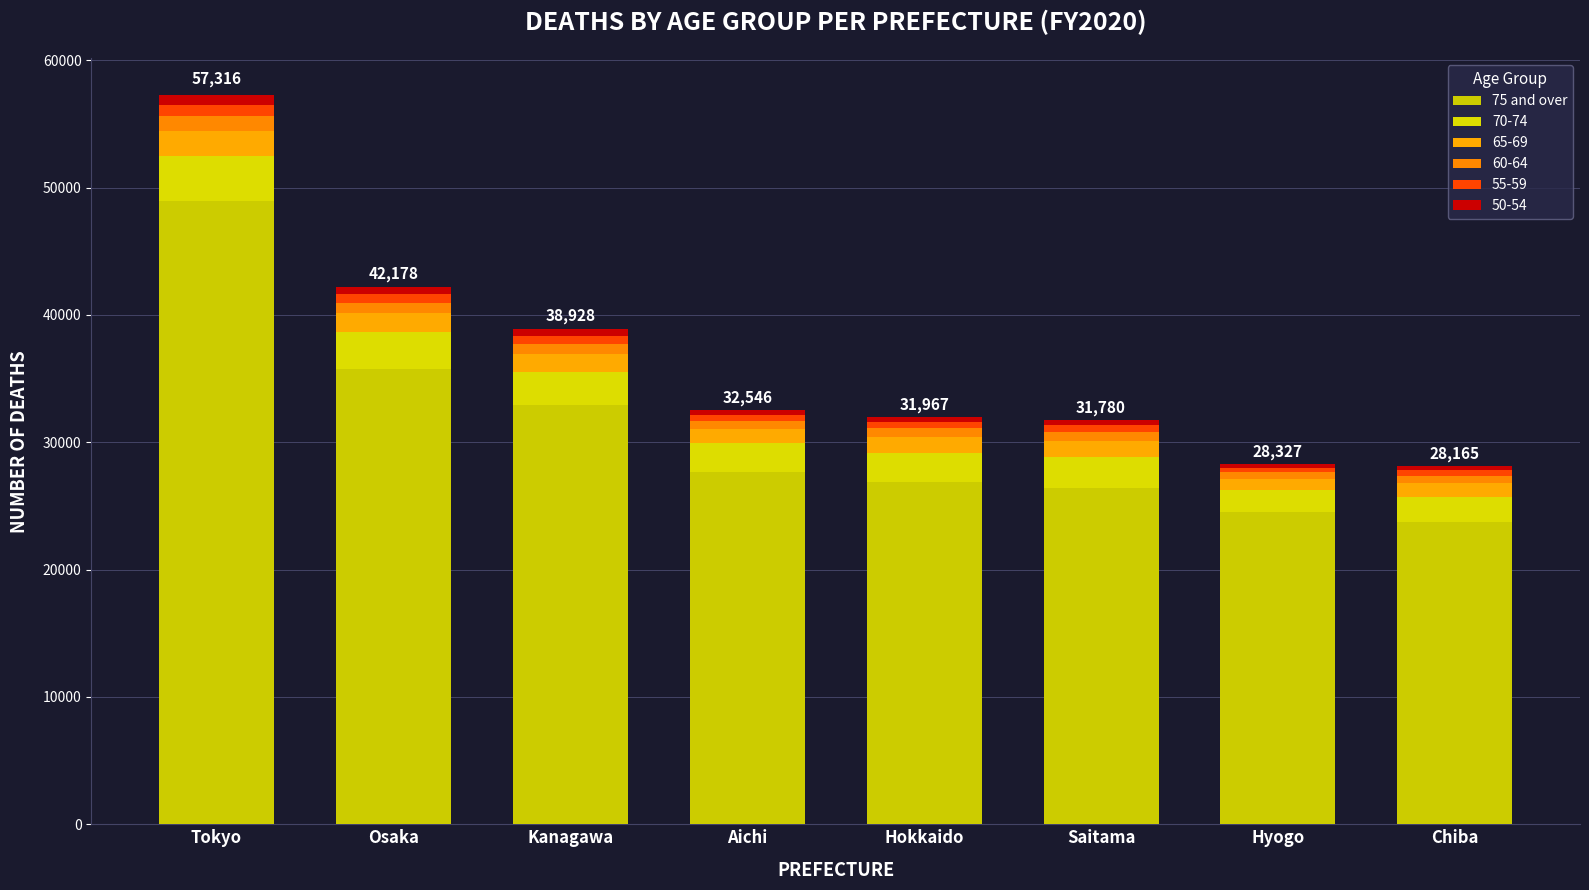

How many series are shown in this chart?

6